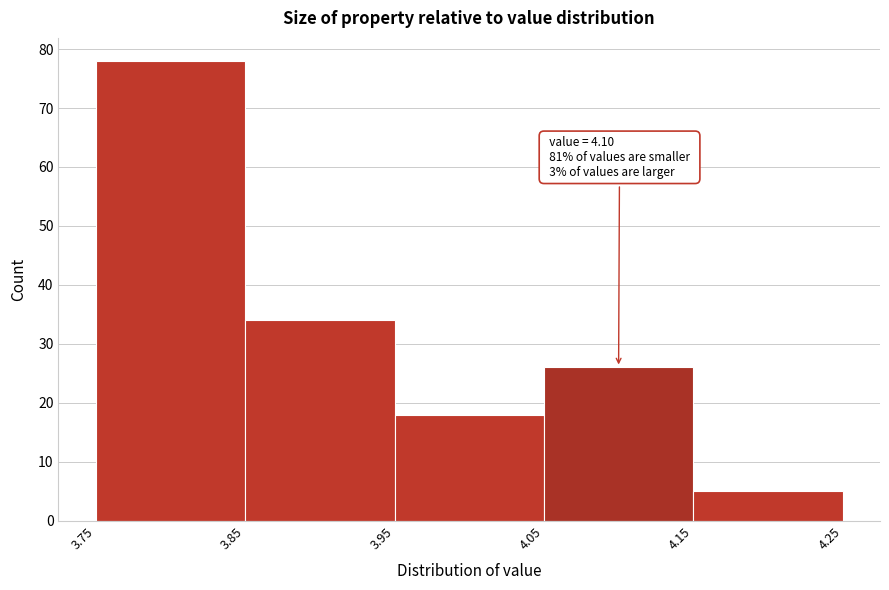

Which range on the x-axis has the tallest bar?

3.75 to 3.85